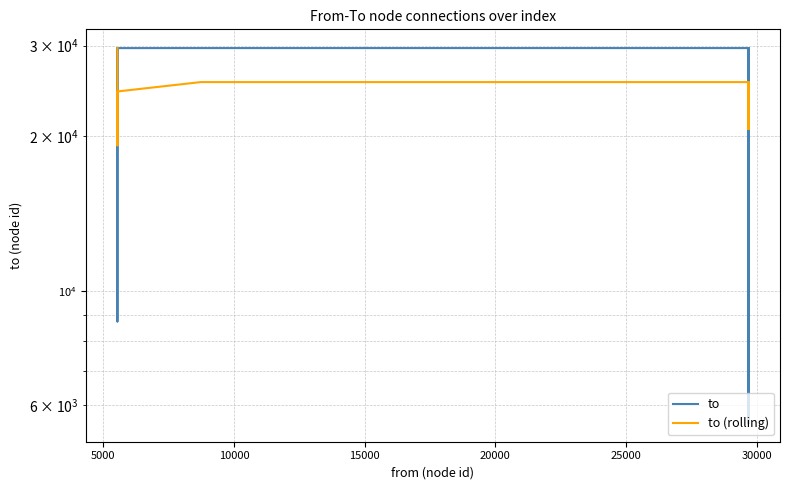

What is the difference between the highest and lowest values at 5000?

10474.0